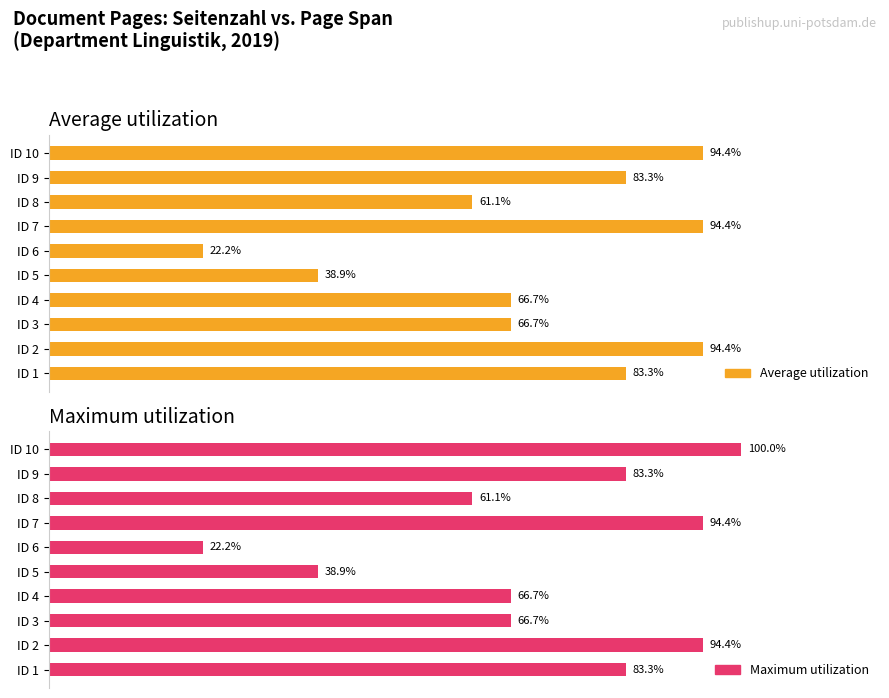

Is it true that Maximum utilization equals 16.2 at ID 5?

False